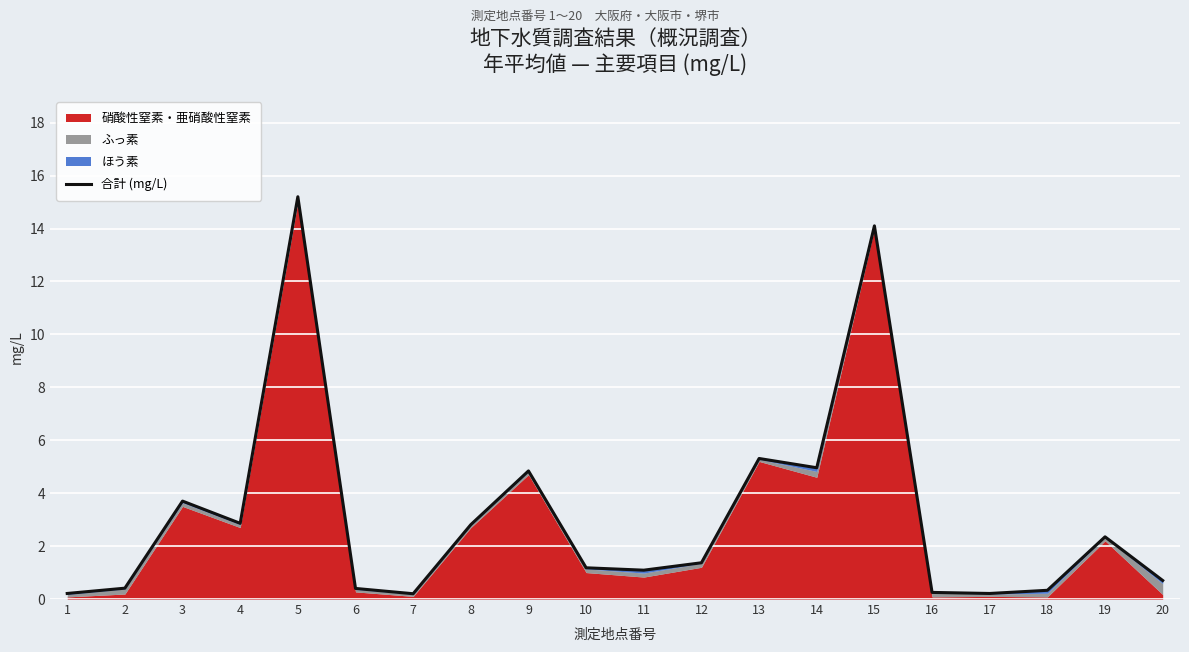

The value at 1 is 0.3. True or false?

False